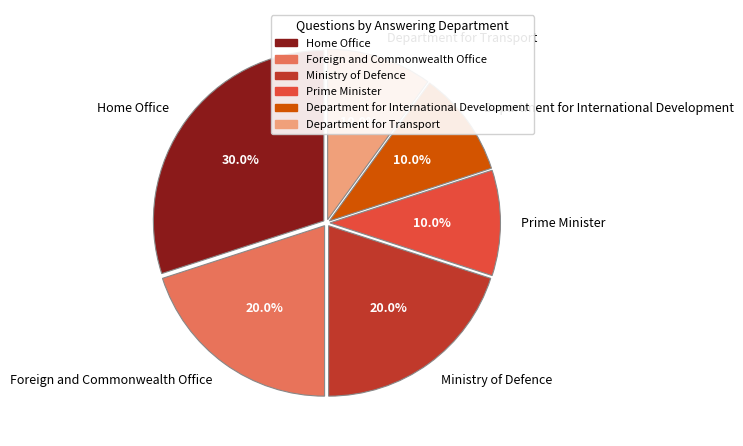

Is it true that Foreign and Commonwealth Office is 9% of the pie?

False